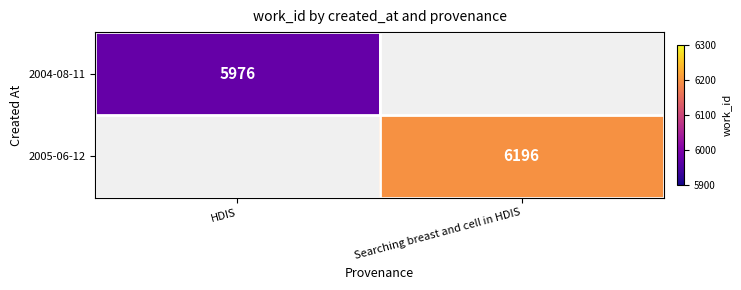

Is it true that 2005-06-12 equals 8556 at Searching breast and cell in HDIS?

False